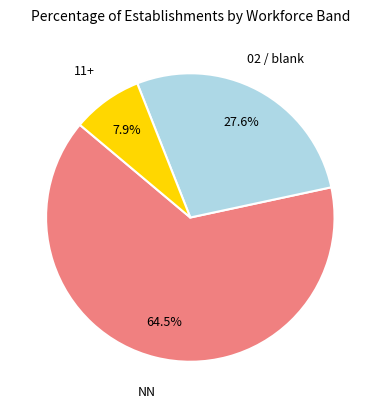

Is there a majority slice in this chart?

Yes